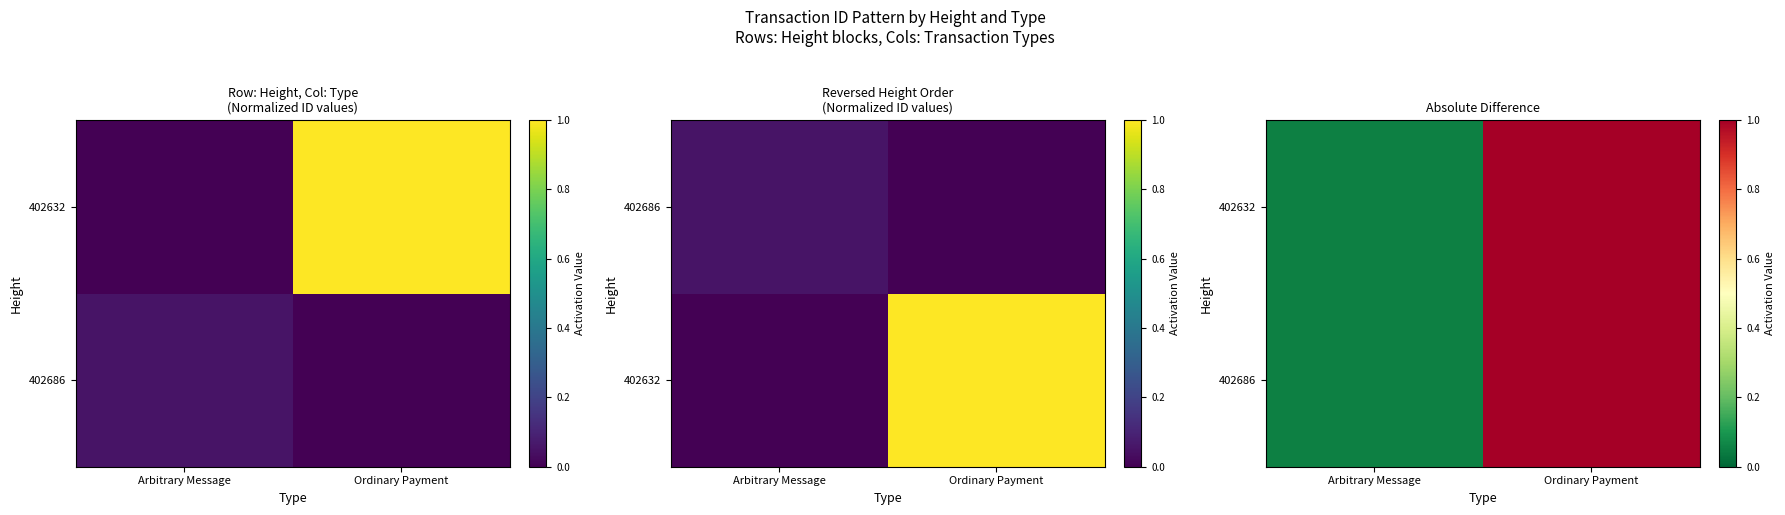

Is it true that 402632 equals 0.4 at Ordinary Payment?

False